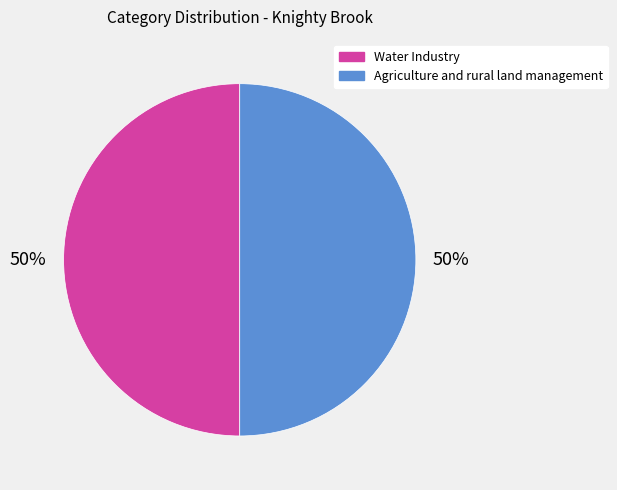

Is the sum of Agriculture and rural land management and Water Industry greater than half?

Yes